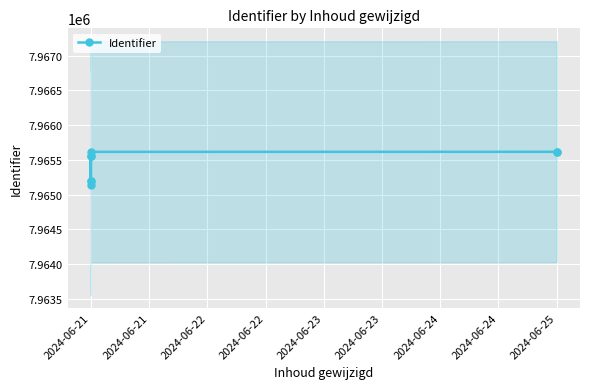

Reading left to right, list all the values displayed in this chart.

7965143	7965549	7965556	7965201	7965199	7965615	7965616	7965619